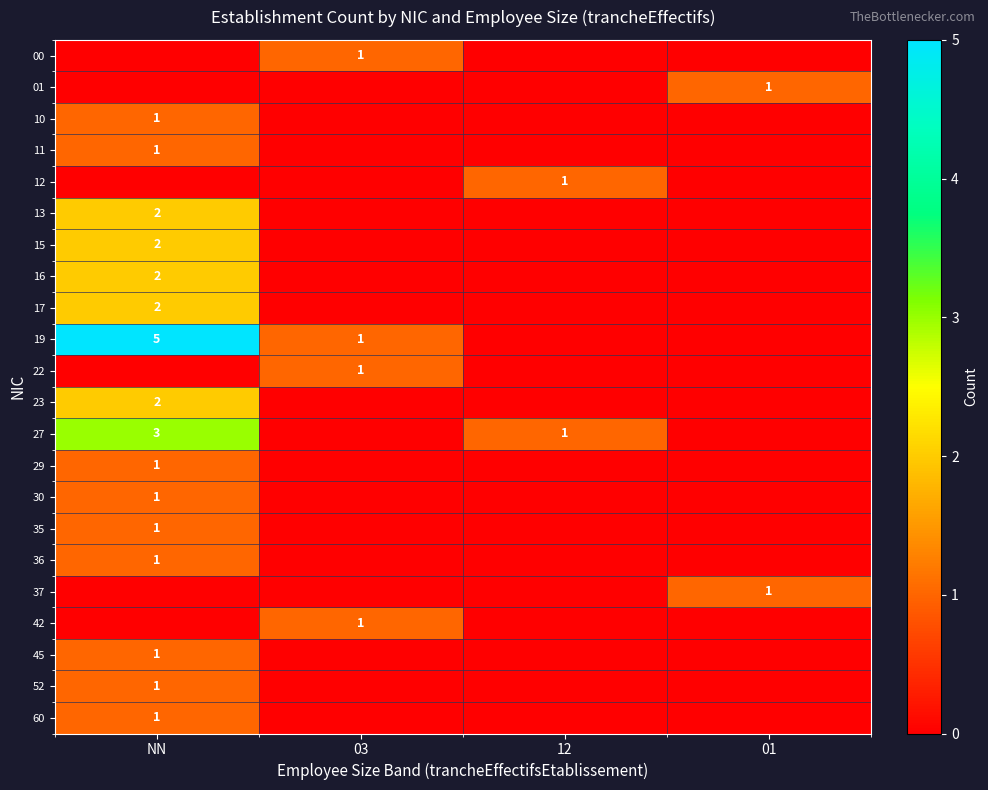

At which category is the sum across all series the highest?

NN